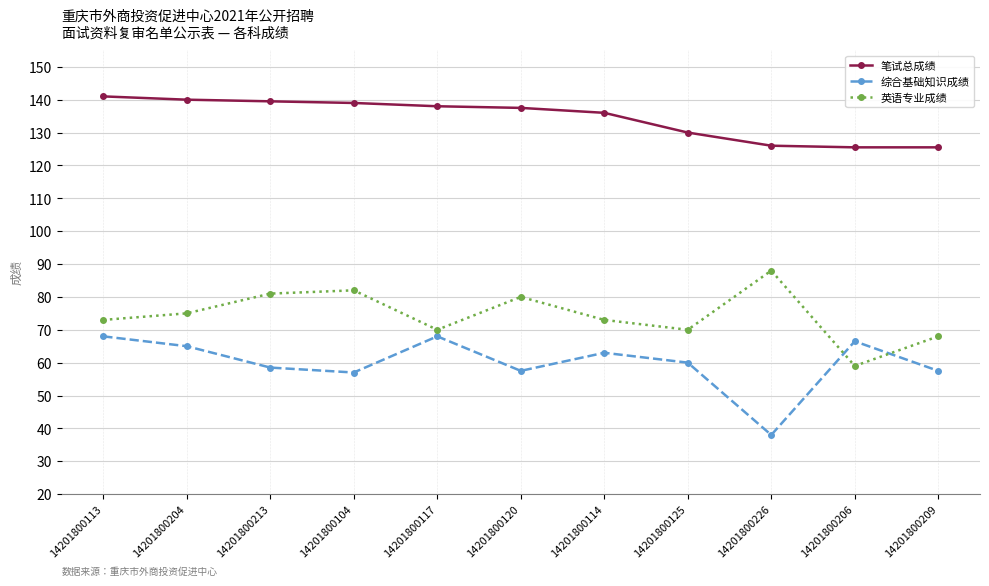

What is the total value across all series at 14201800113?

282.0